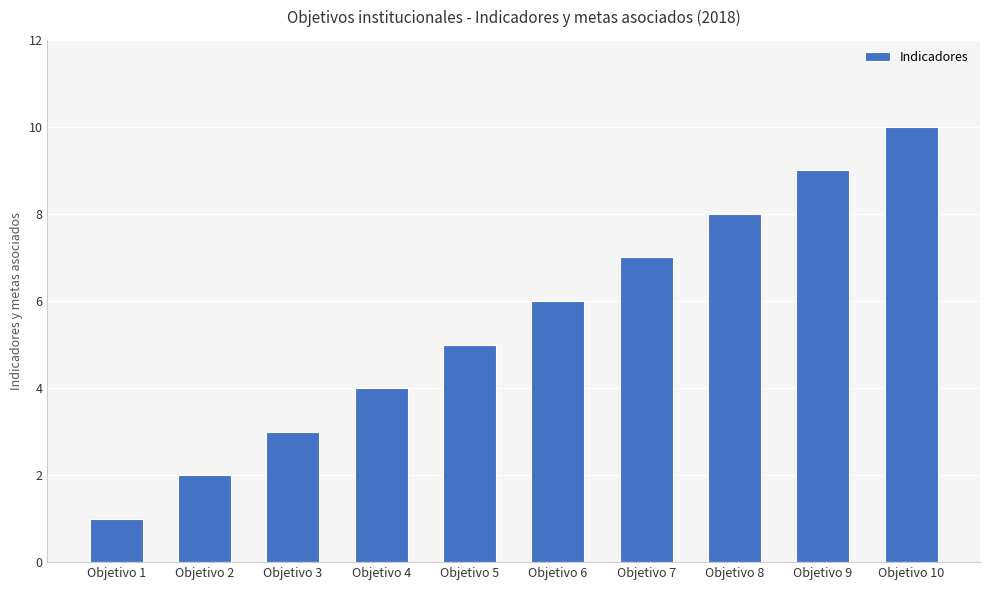

Which has a higher value, Objetivo 8 or Objetivo 4?

Objetivo 8